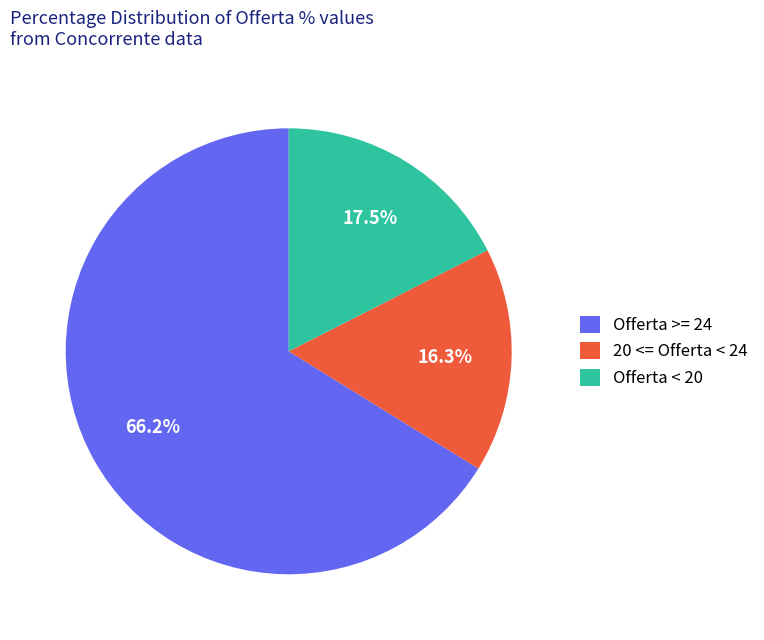

Which slice is the largest?

Offerta >= 24